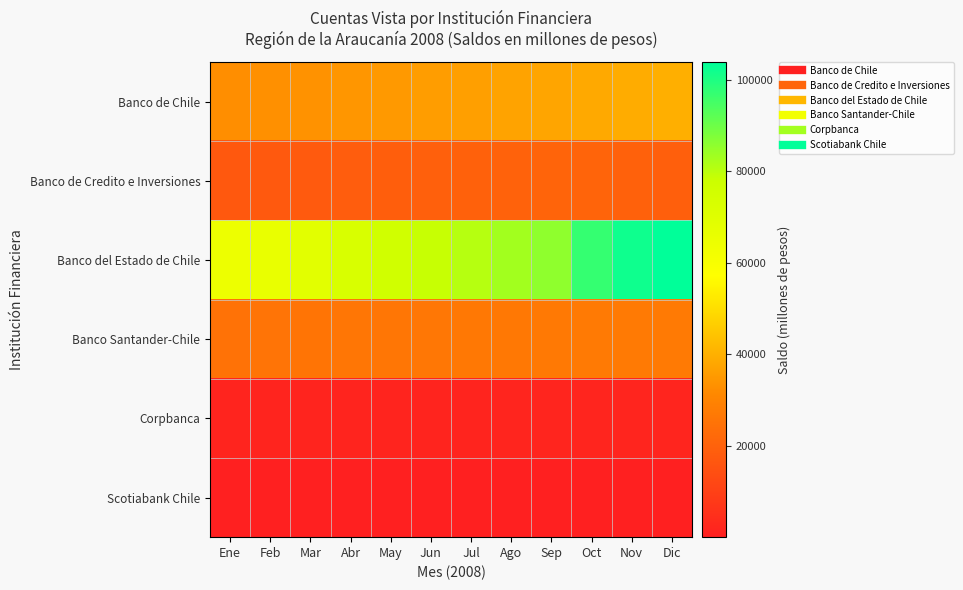

Which label corresponds to the largest value in the chart?

Dic